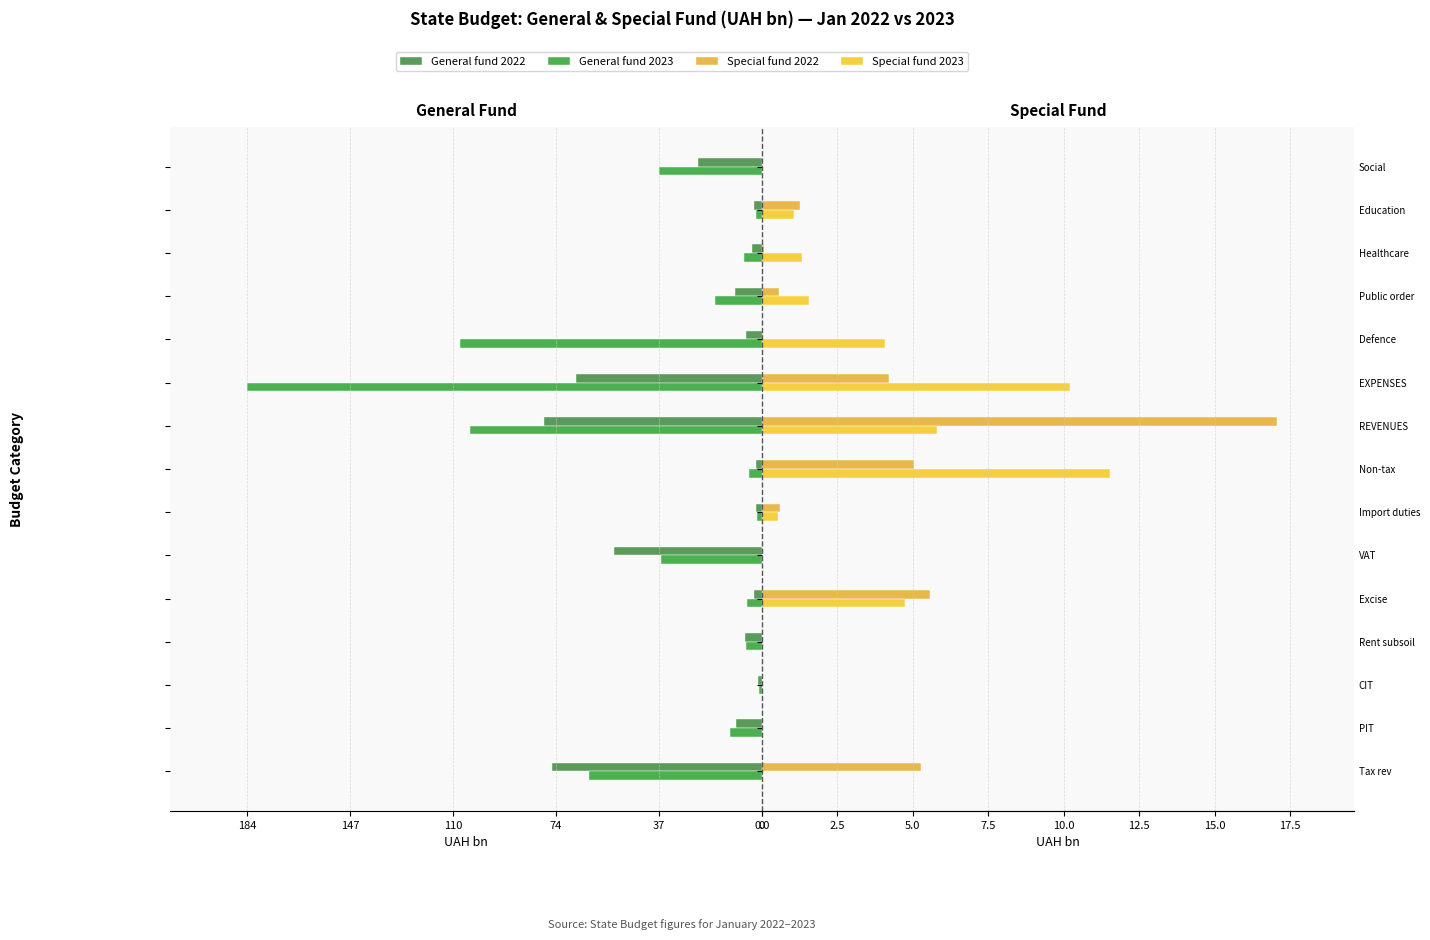

Is it true that Special fund 2022 equals 0.0 at CIT?

True